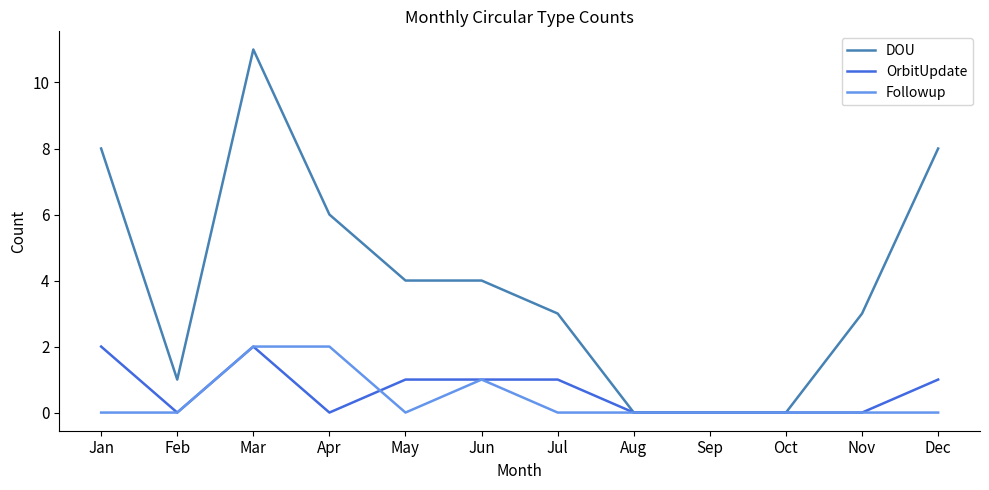

At Apr, list the series in order from smallest to largest.

OrbitUpdate, Followup, DOU